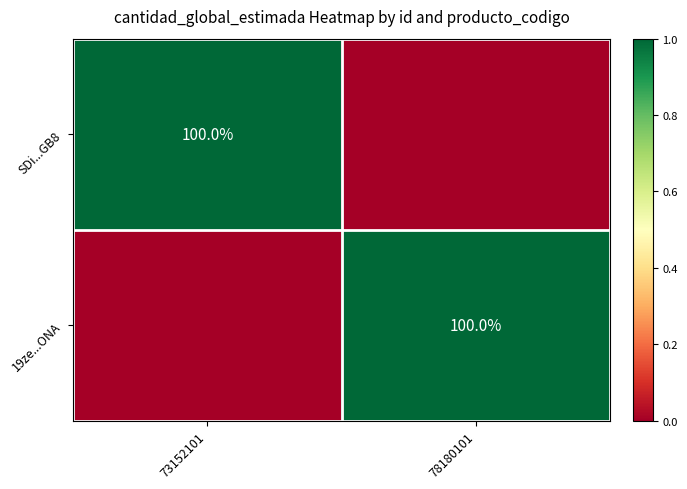

Which label corresponds to the largest value in the chart?

73152101